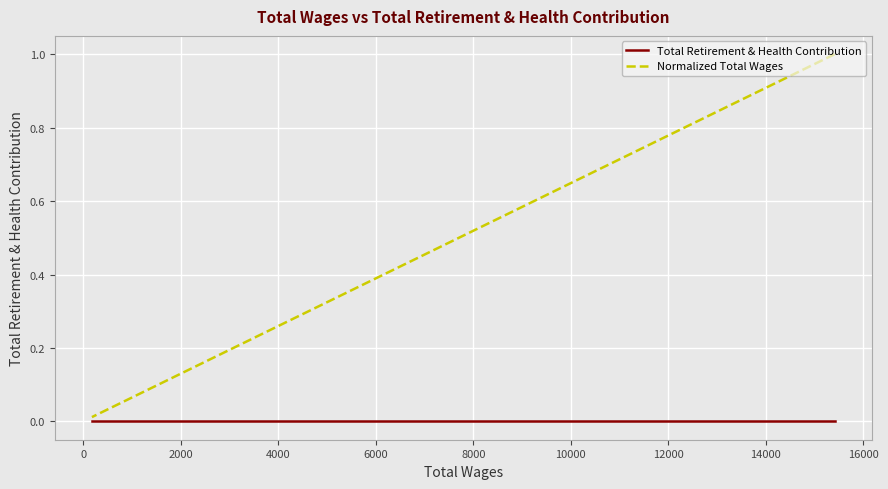

True or false: Total Retirement & Health Contribution and Normalized Total Wages intersect in this chart.

False